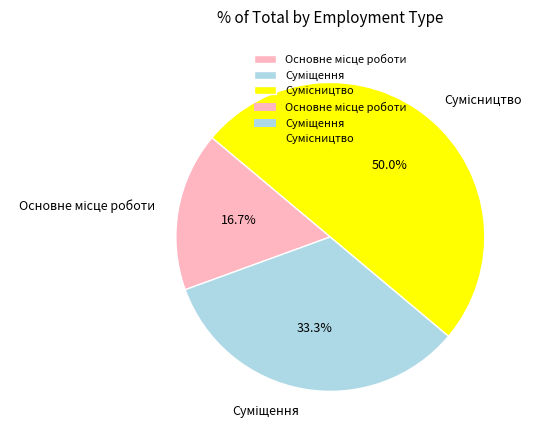

Which category has the smallest portion of the pie?

Основне місце роботи